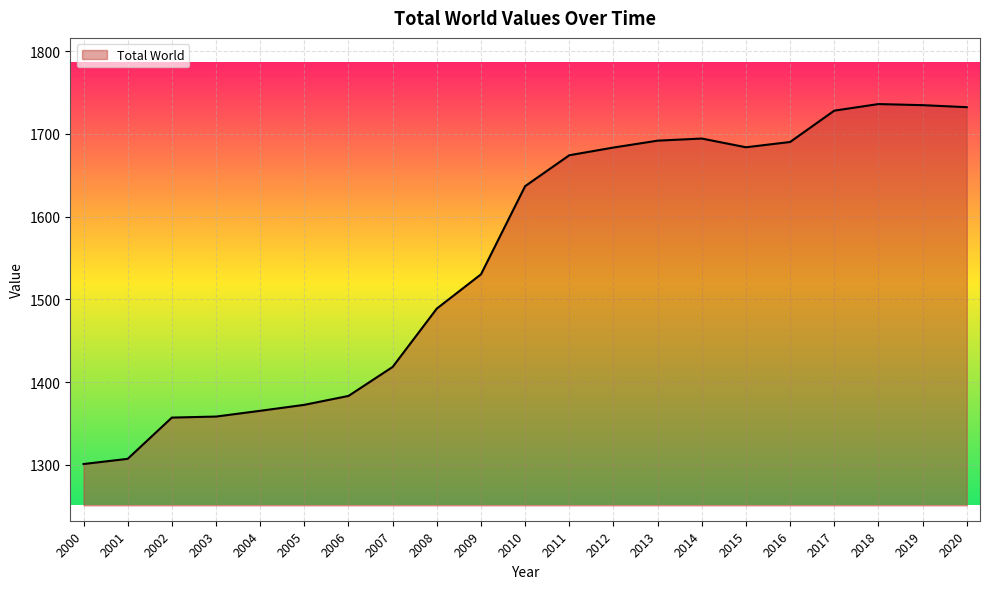

Between 2003 and 2013, which is larger?

2013